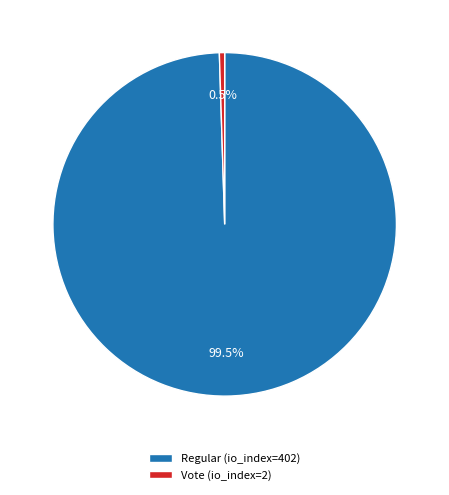

Count the number of slices in the pie.

2